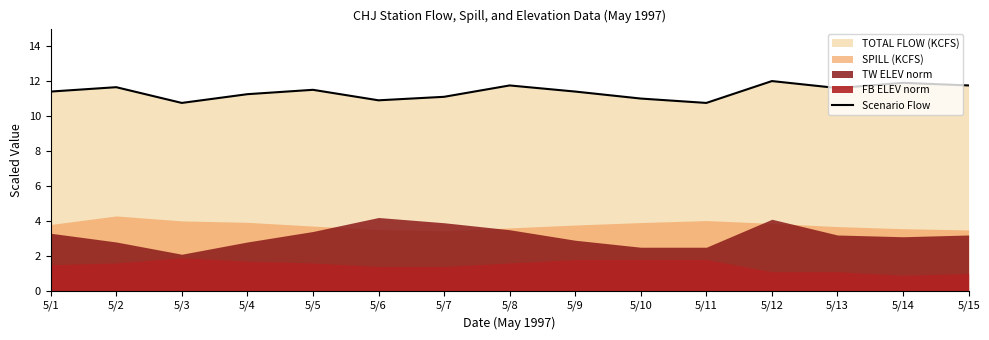

Which has a higher value, 5/1 or 5/10?

5/1